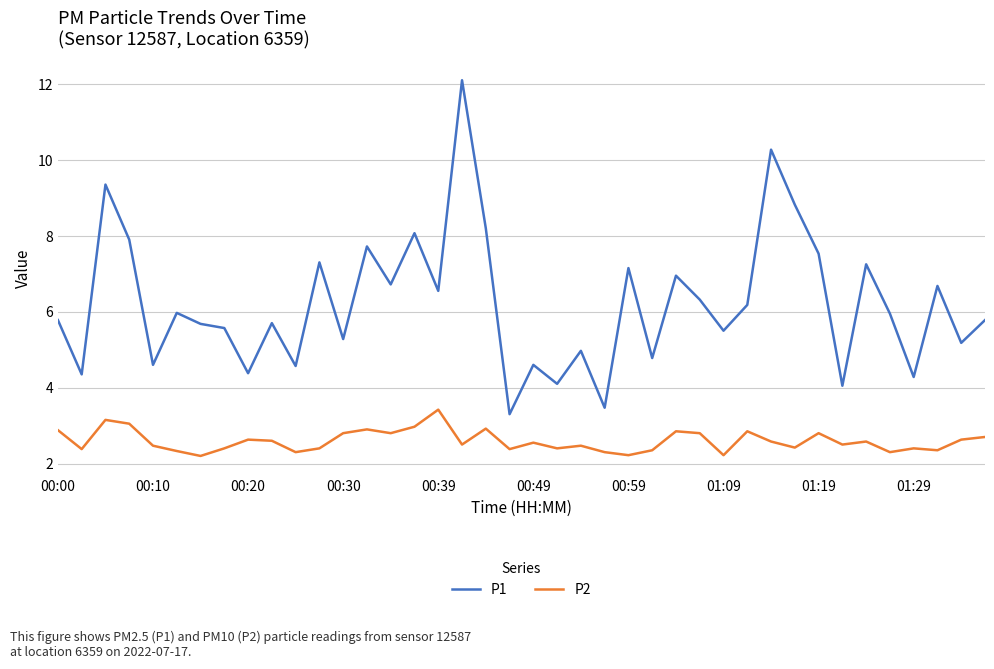

True or false: P1 has more than 0 points higher than both neighbors.

True